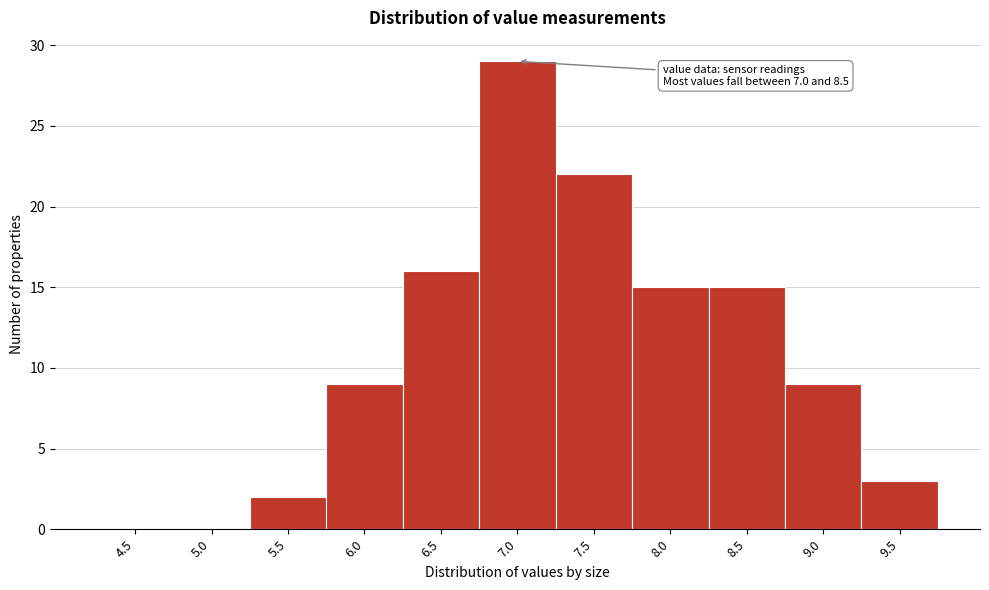

Reading left to right, extract all data points from this chart.

4.5=0	5.0=0	5.5=2	6.0=9	6.5=16	7.0=29	7.5=22	8.0=15	8.5=15	9.0=9	9.5=3